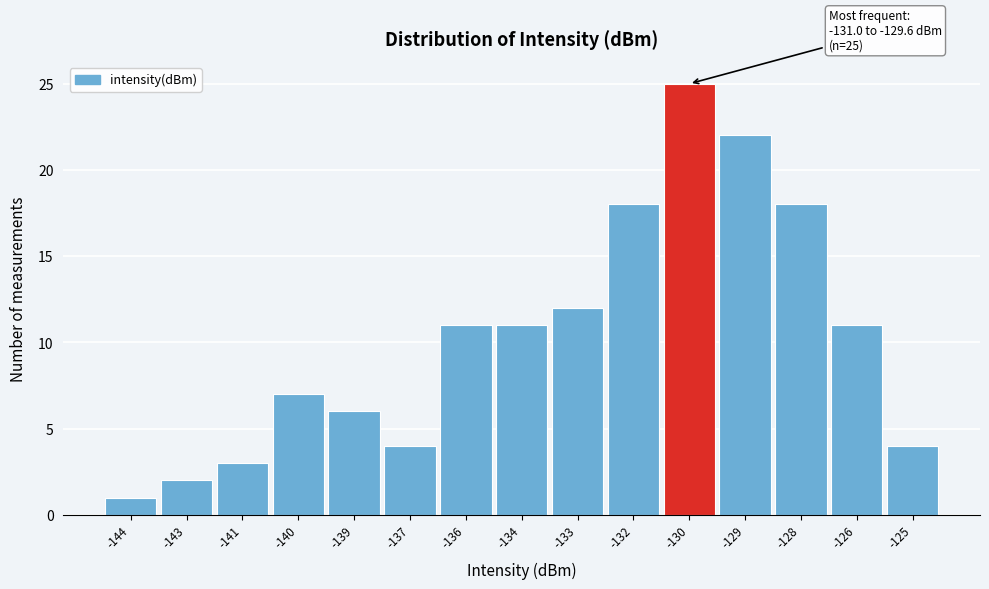

Reading left to right, transcribe all the data shown in this chart.

-144=1	-143=2	-141=3	-140=7	-139=6	-137=4	-136=11	-134=11	-133=12	-132=18	-130=25	-129=22	-128=18	-126=11	-125=4